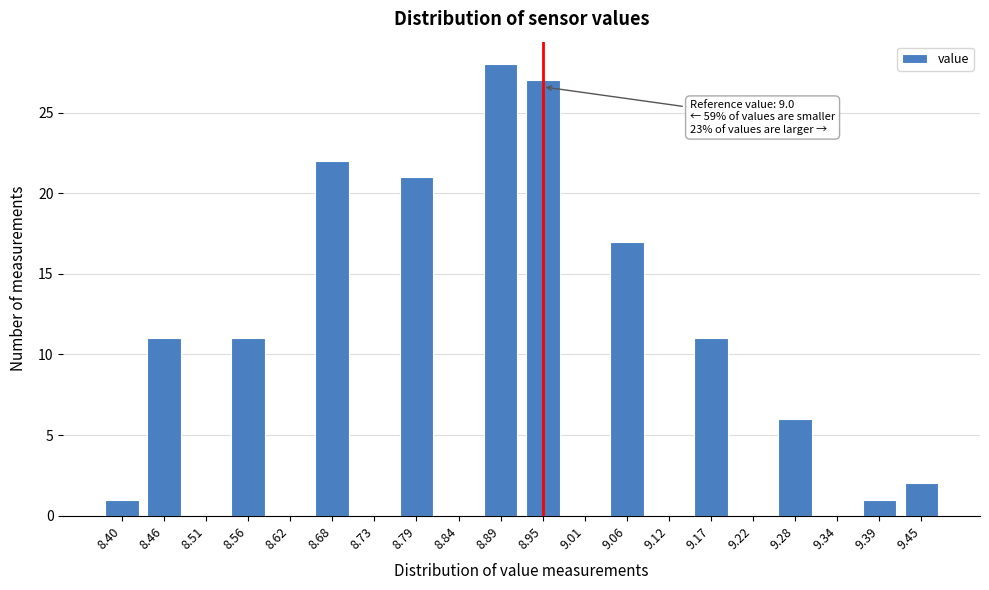

Reading left to right, extract all data points from this chart.

8.40=1	8.46=11	8.51=0	8.56=11	8.62=0	8.68=22	8.73=0	8.79=21	8.84=0	8.89=28	8.95=27	9.01=0	9.06=17	9.12=0	9.17=11	9.22=0	9.28=6	9.34=0	9.39=1	9.45=2